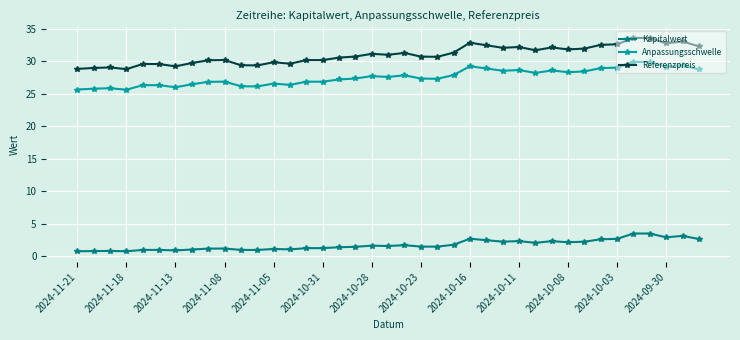

Does the chart have visible grid lines?

Yes